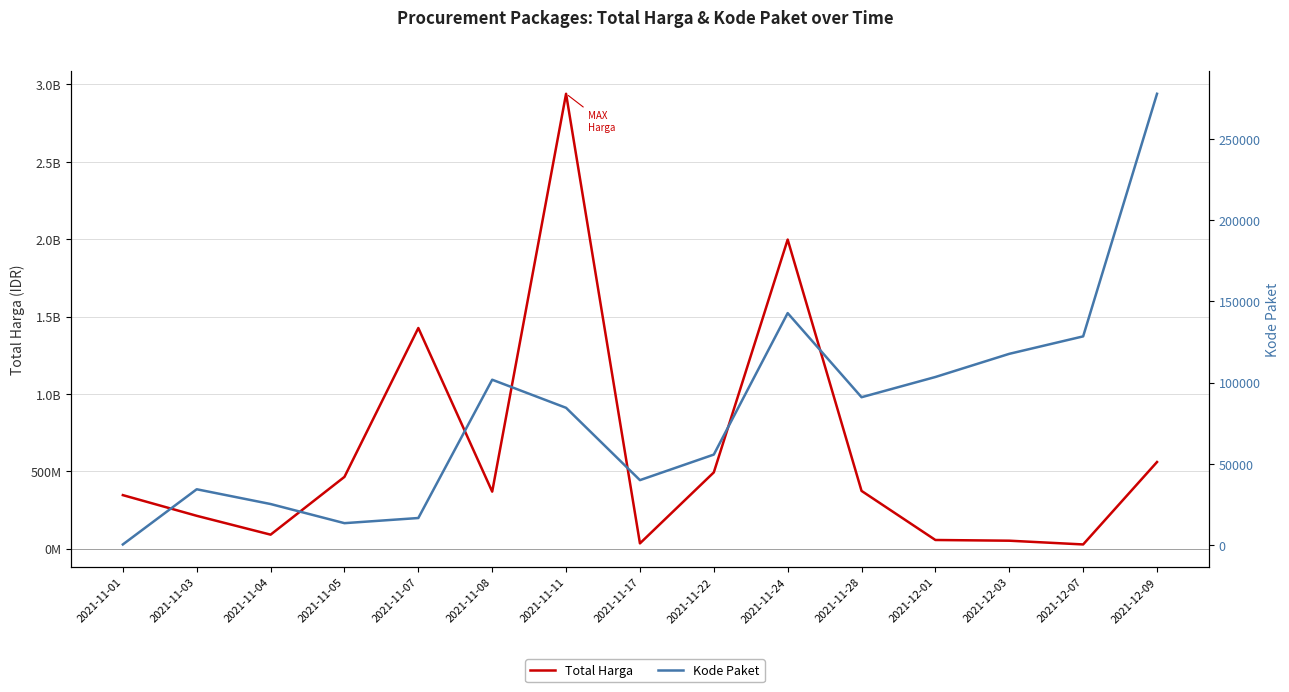

Rank the series at 2021-11-01 from highest to lowest value.

Total Harga, Kode Paket